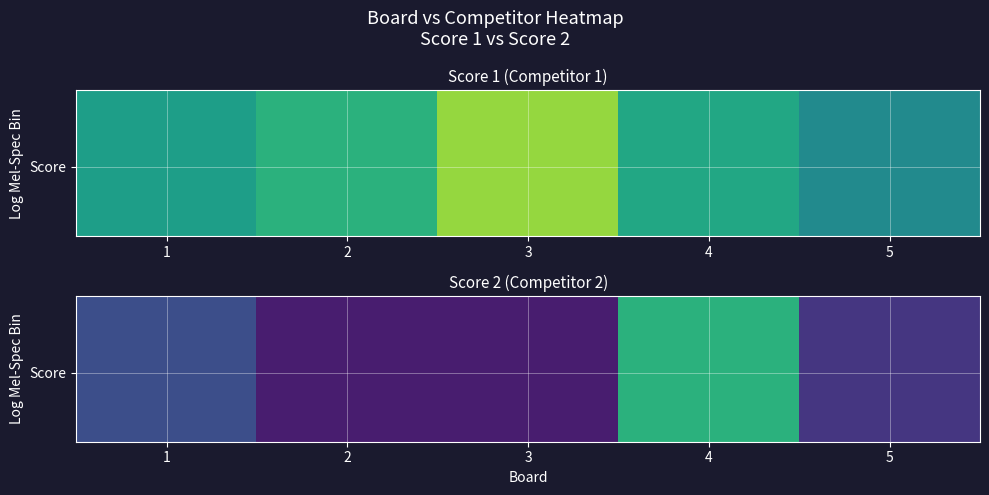

What is the minimum value shown in the chart?

2